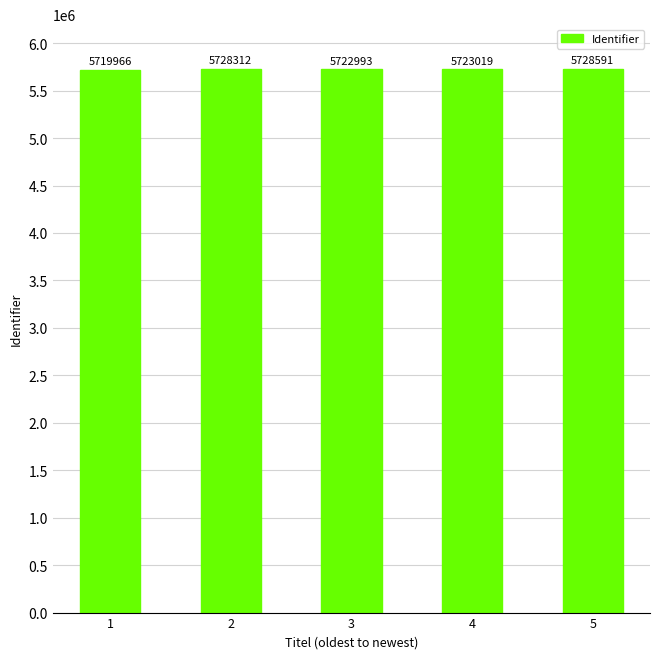

At which label is the value closest to 5724278?

4